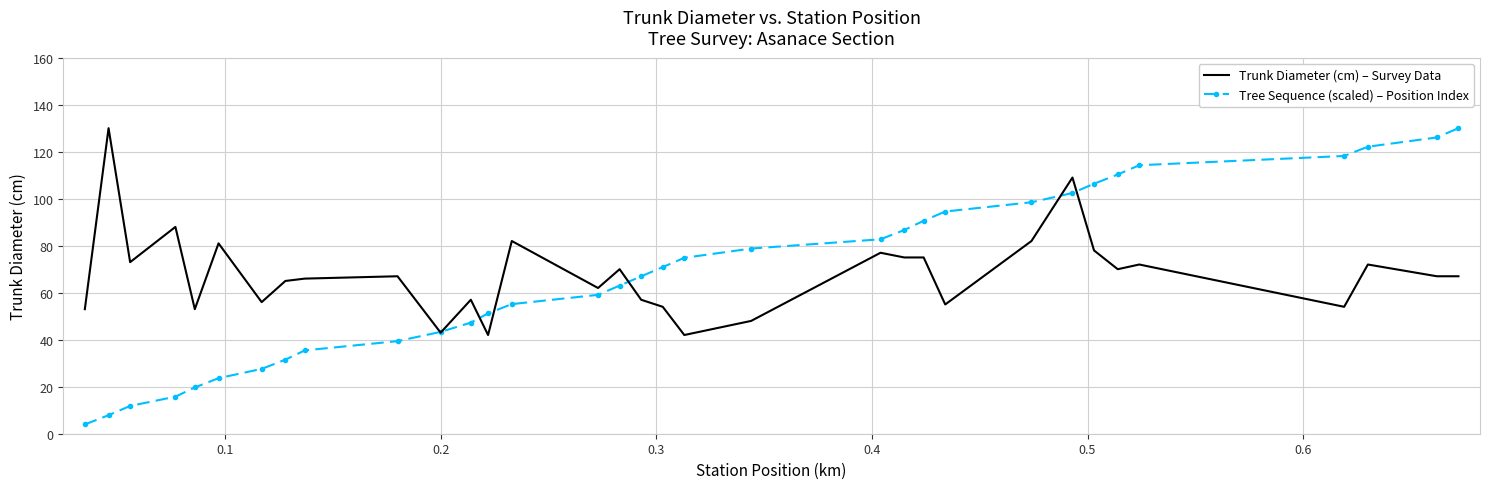

What is the greatest value displayed?

130.0